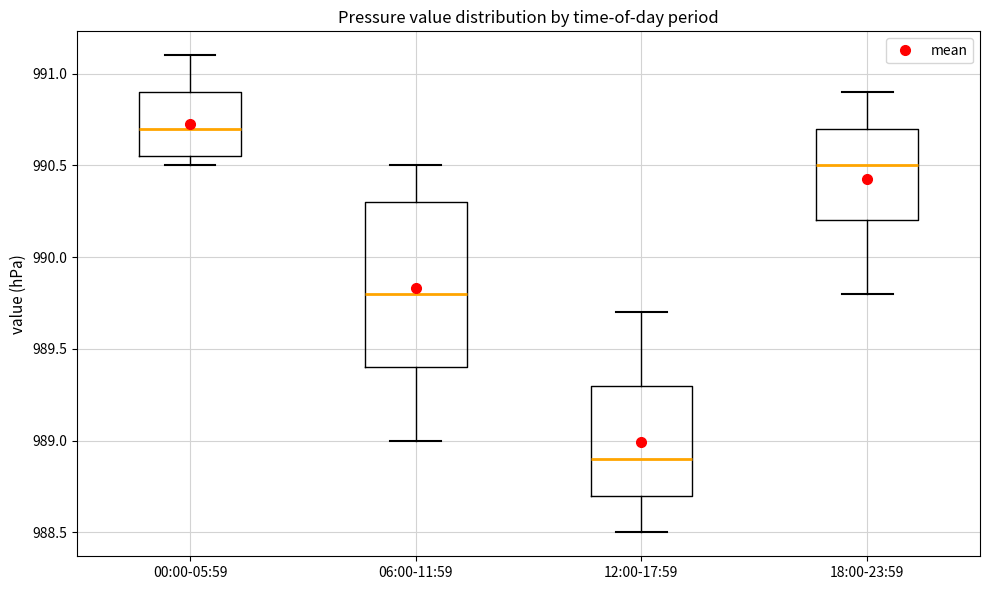

Which box is the tallest, from its lower edge to its upper edge?

06:00-11:59